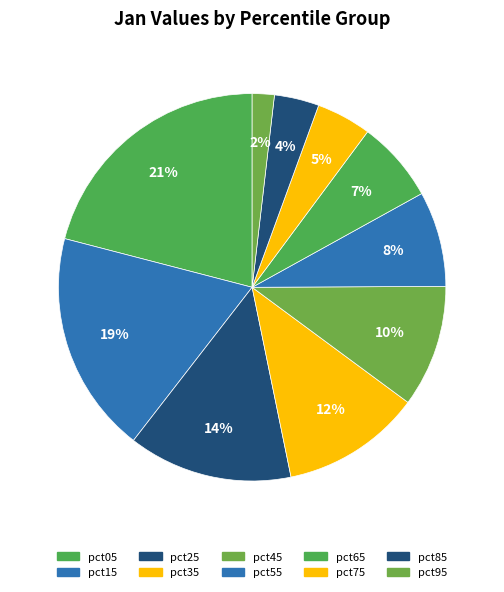

What percentage is the pct45 slice, to the nearest percent?

10%